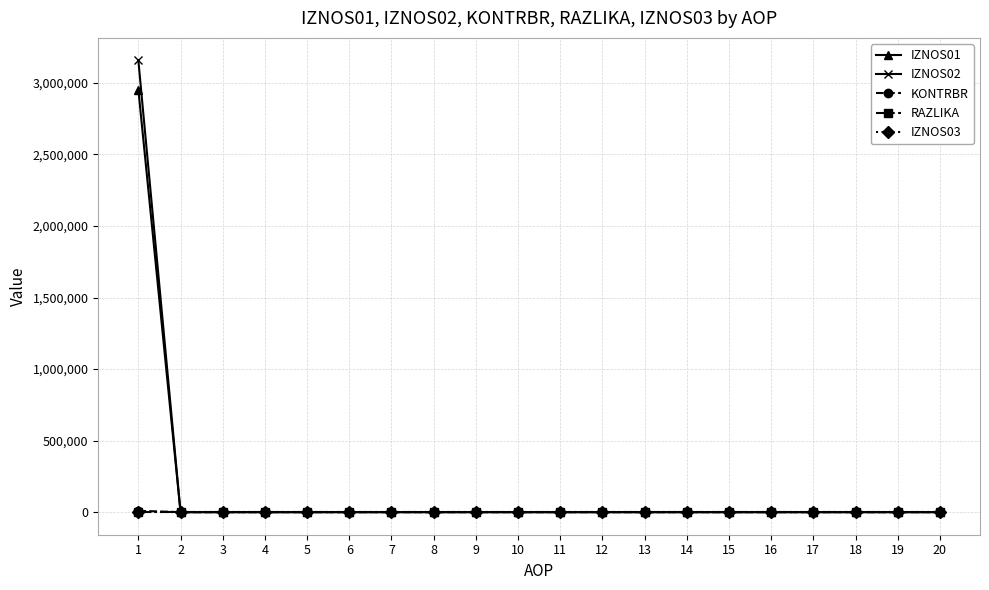

How many data points in IZNOS02 are above 0?

1